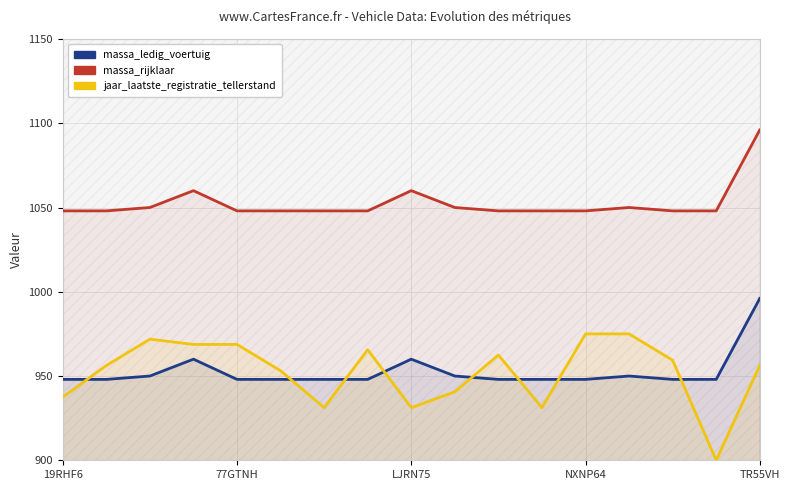

What are all the series names shown in the legend?

massa_ledig_voertuig, massa_rijklaar, jaar_laatste_registratie_tellerstand